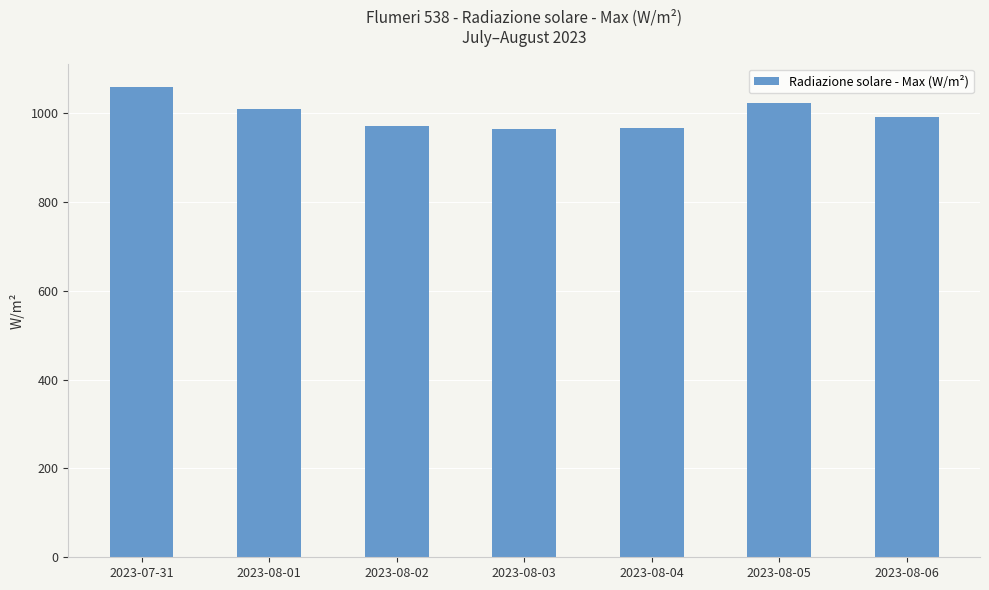

What value does the data have at 2023-08-06?

990.9